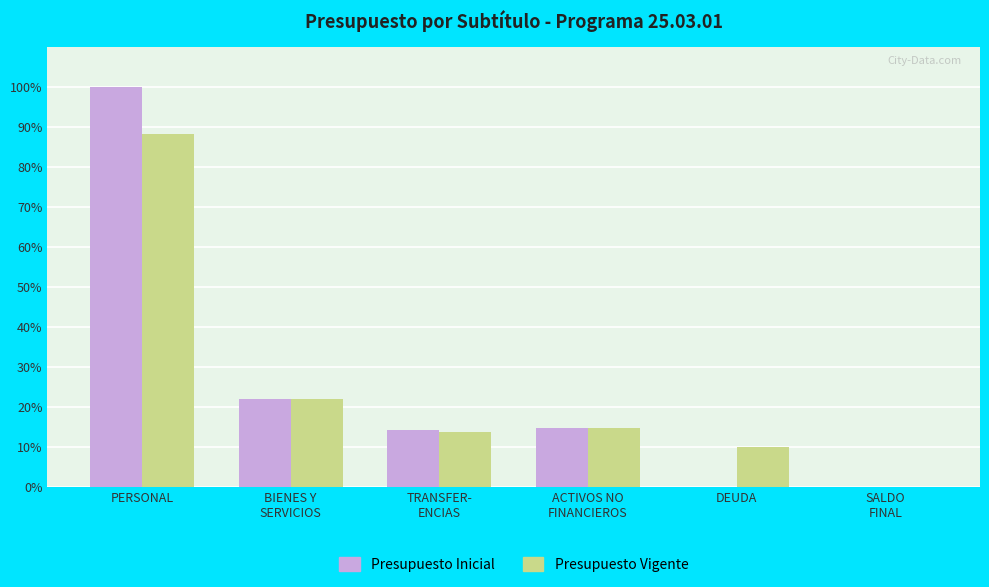

What is the total value across all series at PERSONAL?

188.4